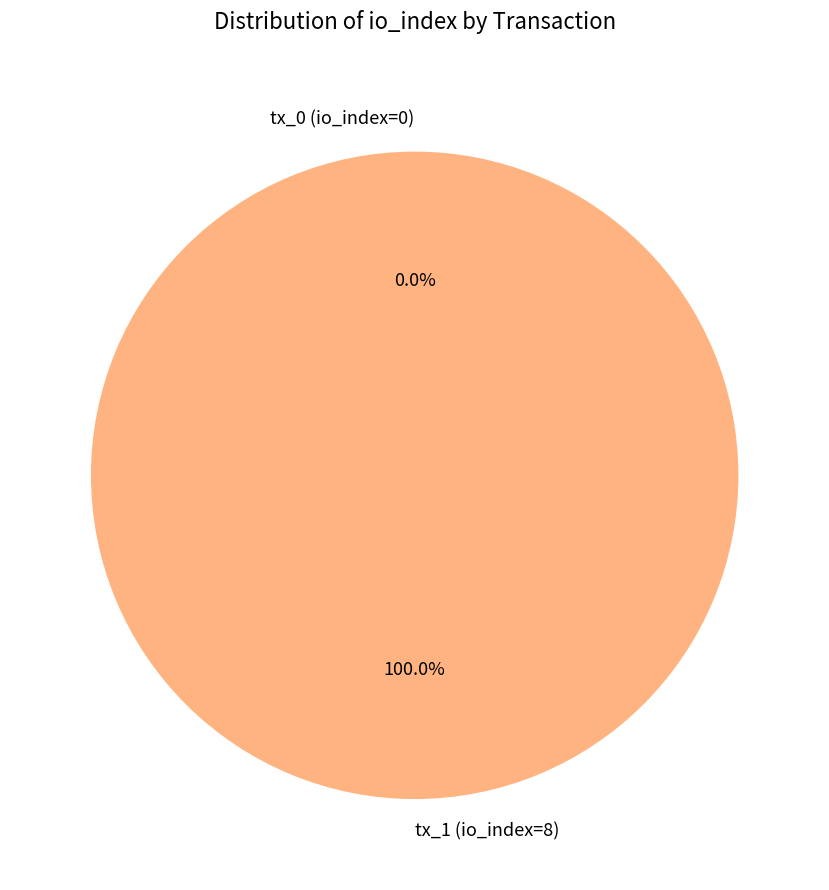

How many segments does this pie chart have?

2